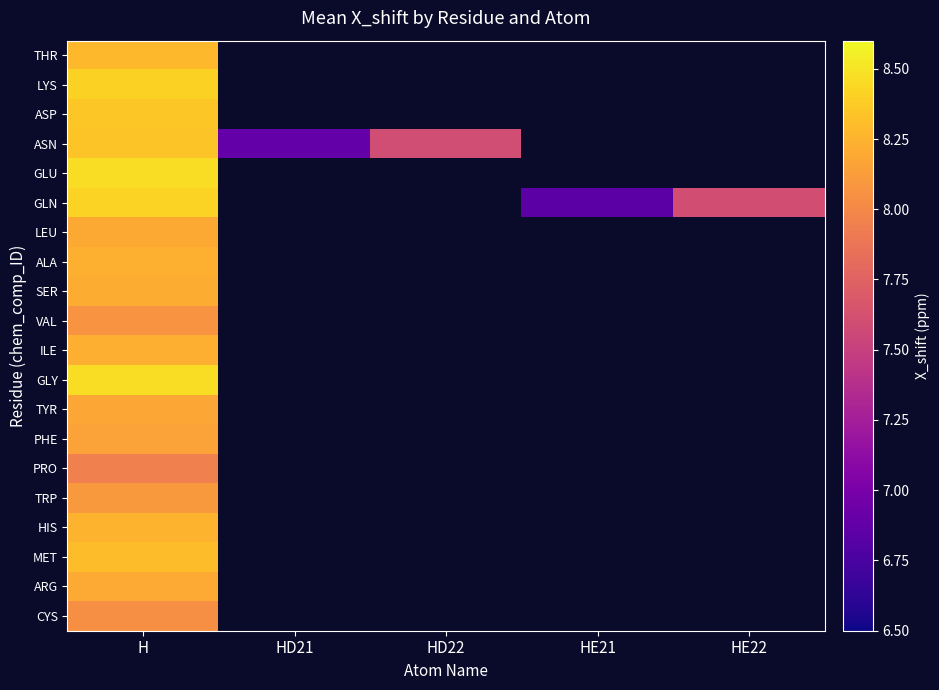

Which category has the lowest value in the PRO series?

H